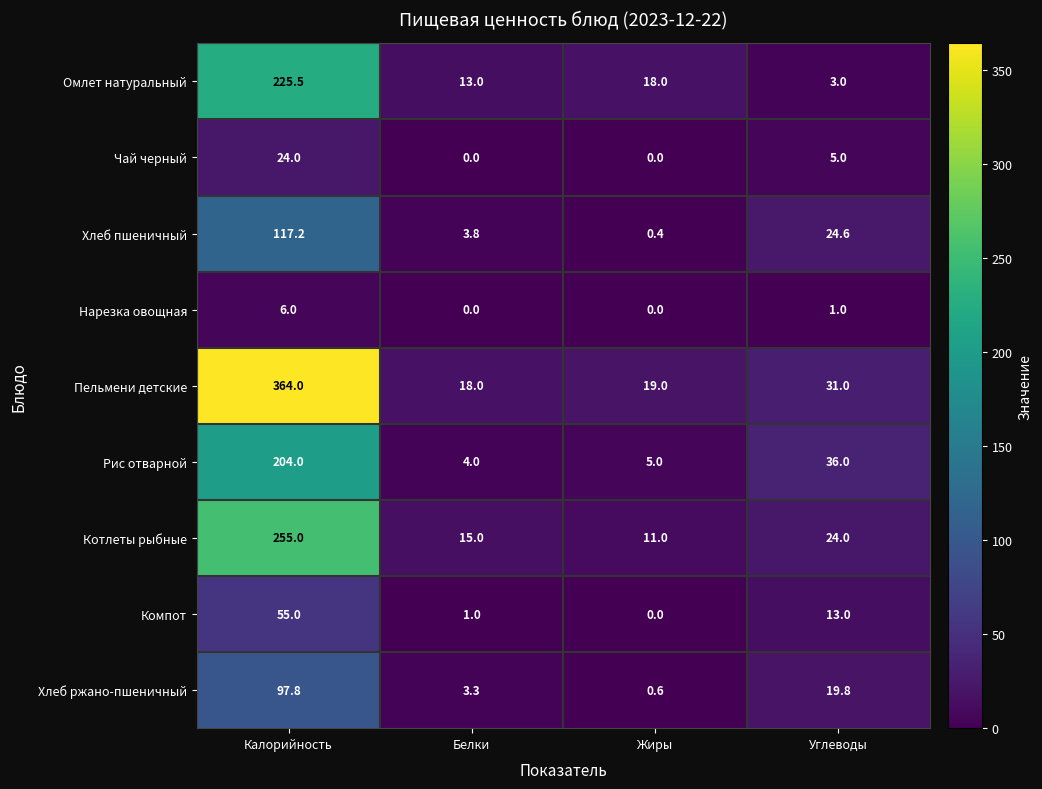

Rank the series by their maximum value, from lowest to highest.

Нарезка овощная, Чай черный, Компот, Хлеб ржано-пшеничный, Хлеб пшеничный, Рис отварной, Омлет натуральный, Котлеты рыбные, Пельмени детские